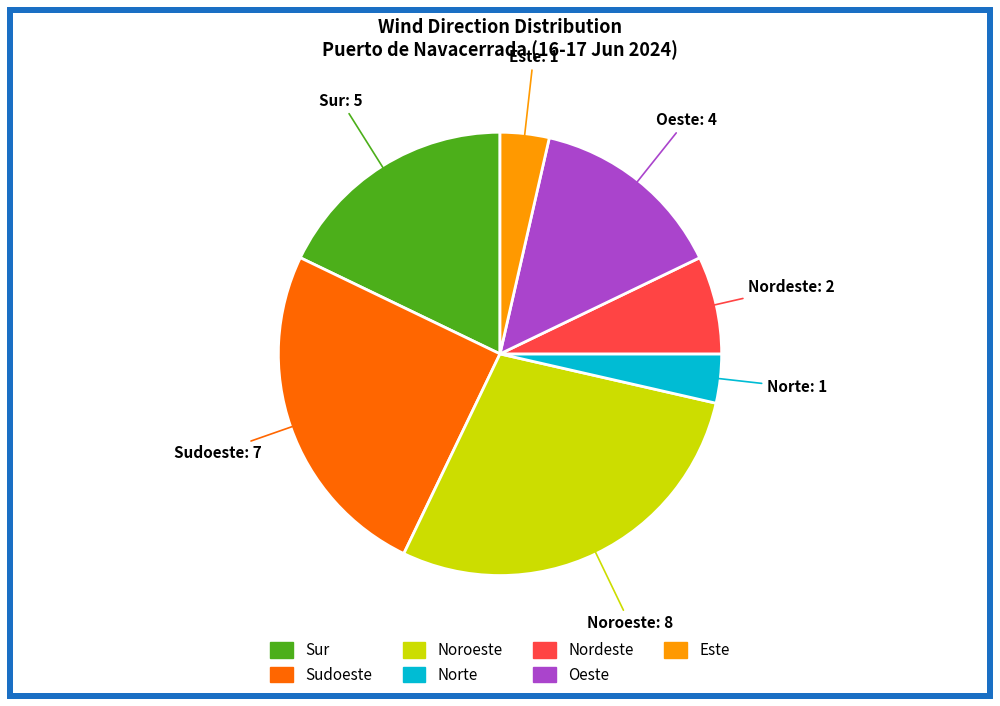

Between Este and Nordeste, which is larger?

Nordeste